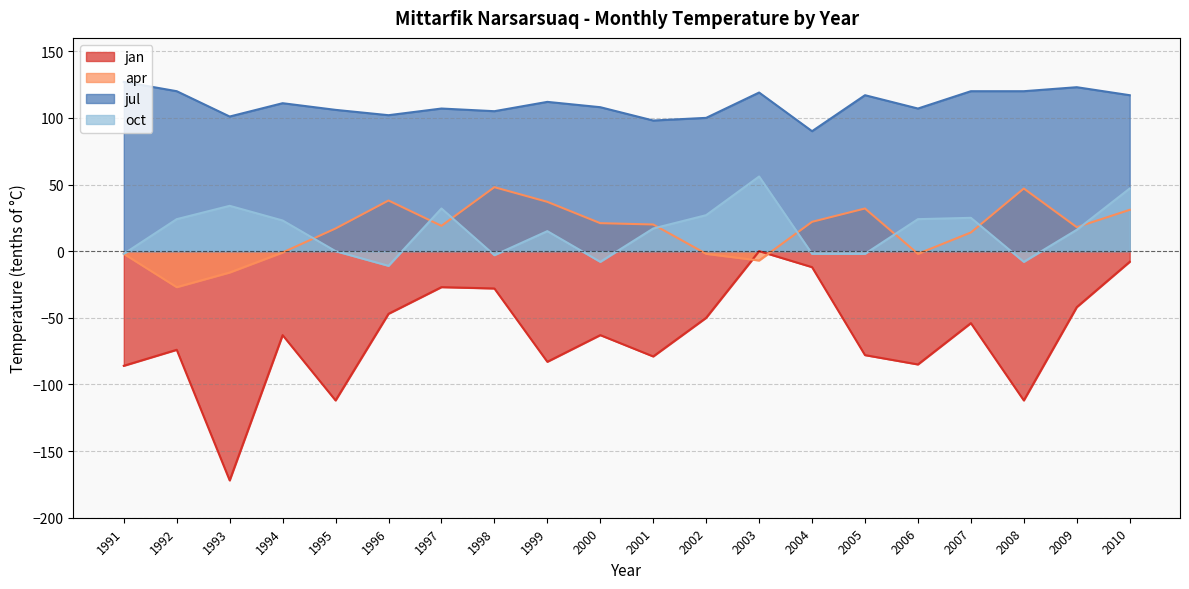

Which series has the largest range (max minus min)?

jan